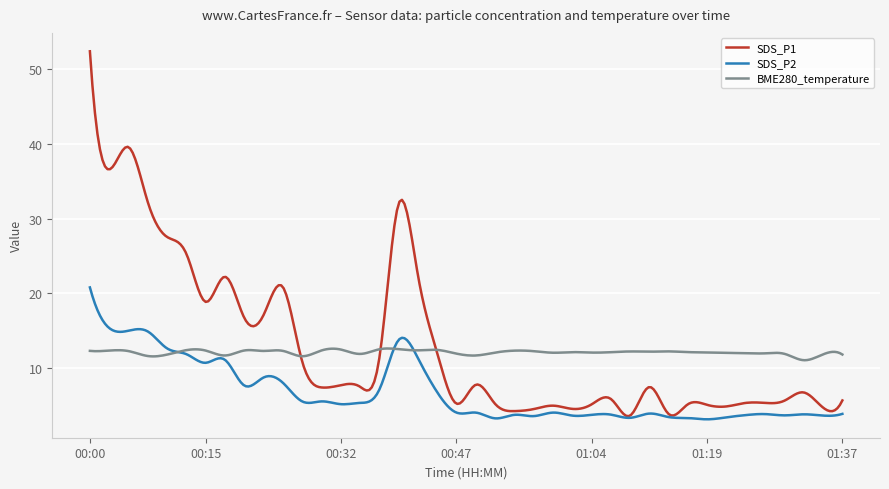

What is the highest value of the SDS_P2 series?

20.8